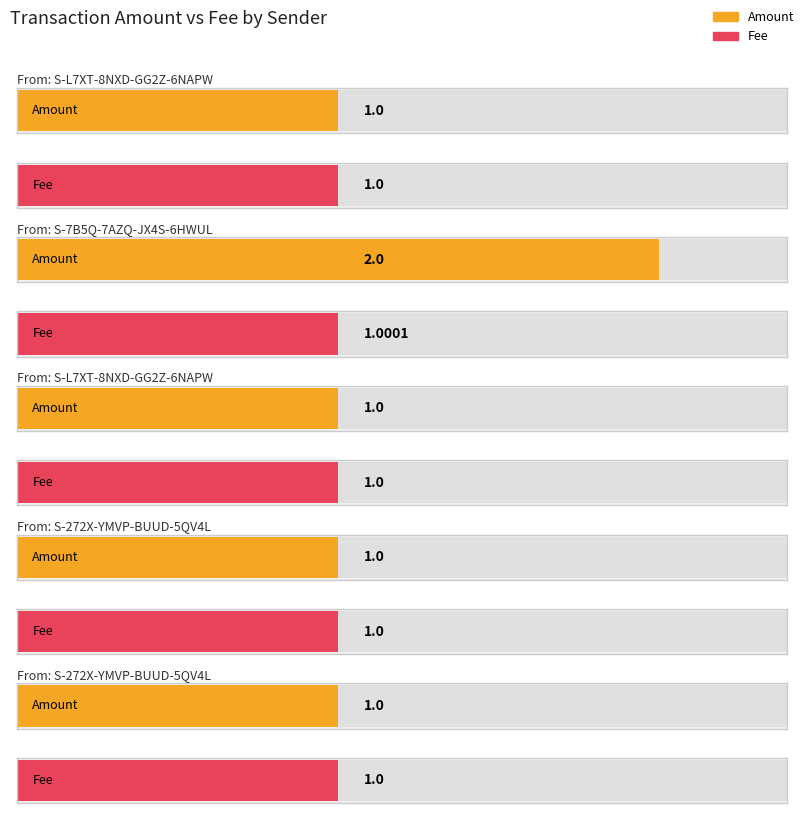

What is the approximate value of Fee at S-L7XT-8NXD-GG2Z-6NAPW?

1.0